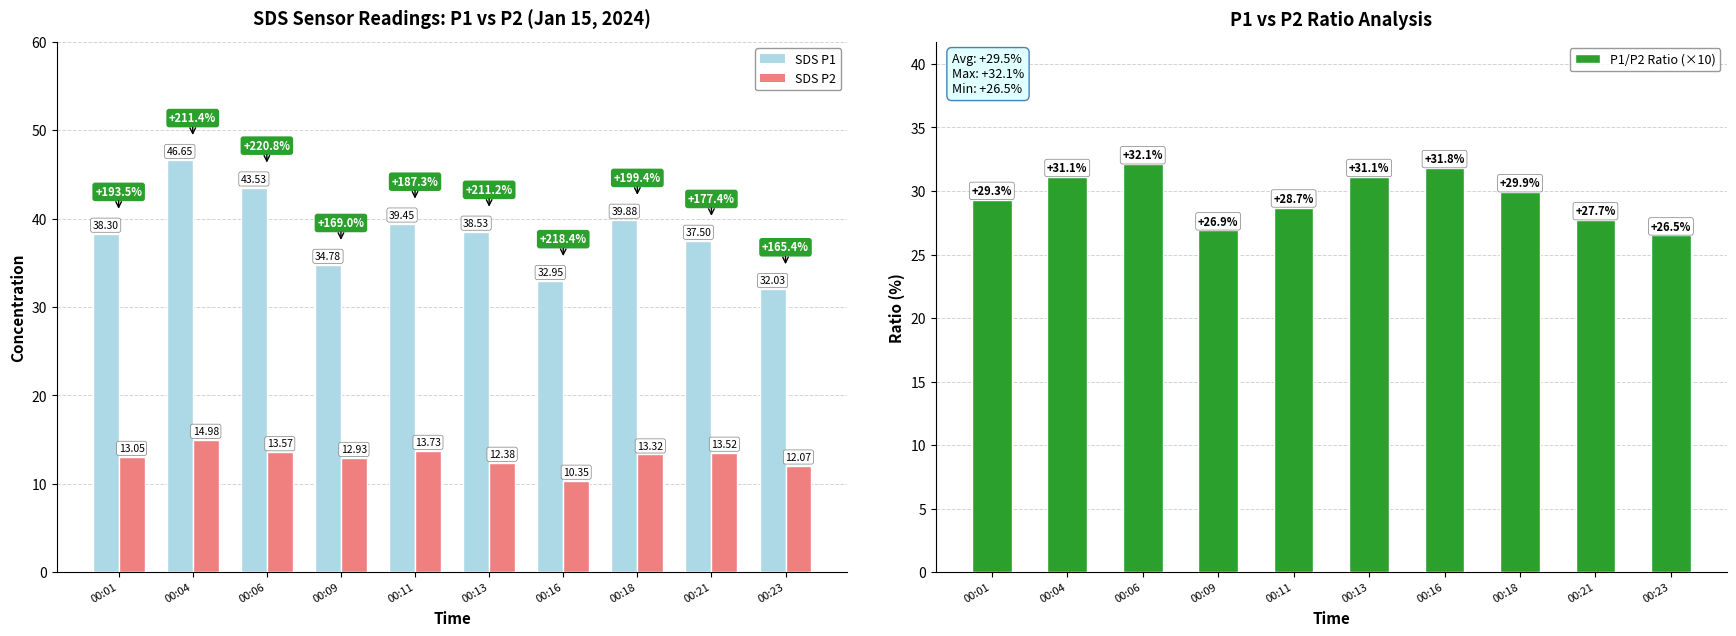

Is the value of P1/P2 Ratio (×10) at 00:13 greater than the value of SDS P1 at 00:18?

No